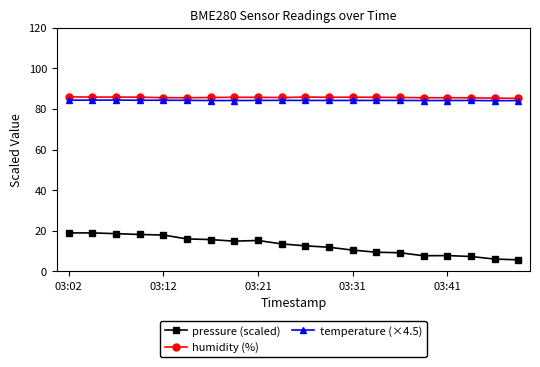

Which series has the widest spread of values?

pressure (scaled)